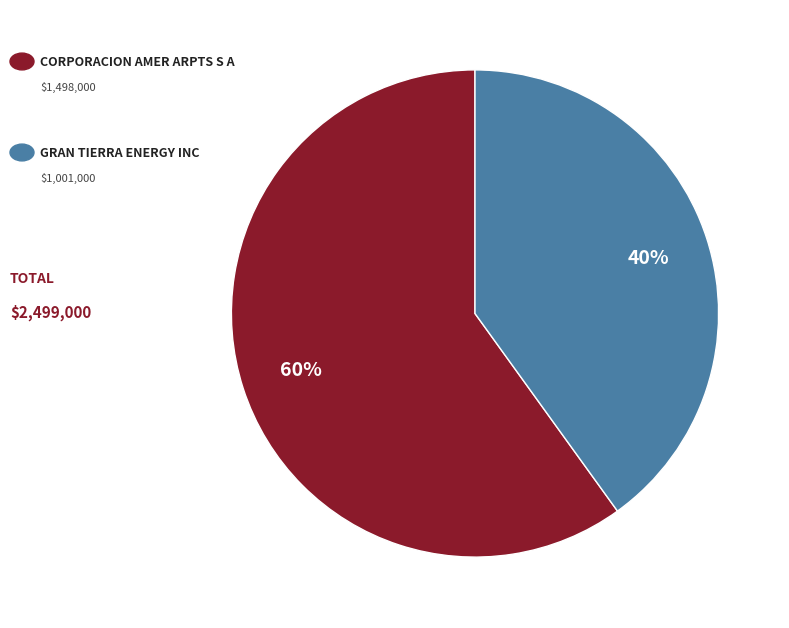

To the nearest percent, what is the difference between the largest and smallest slice percentages?

20%